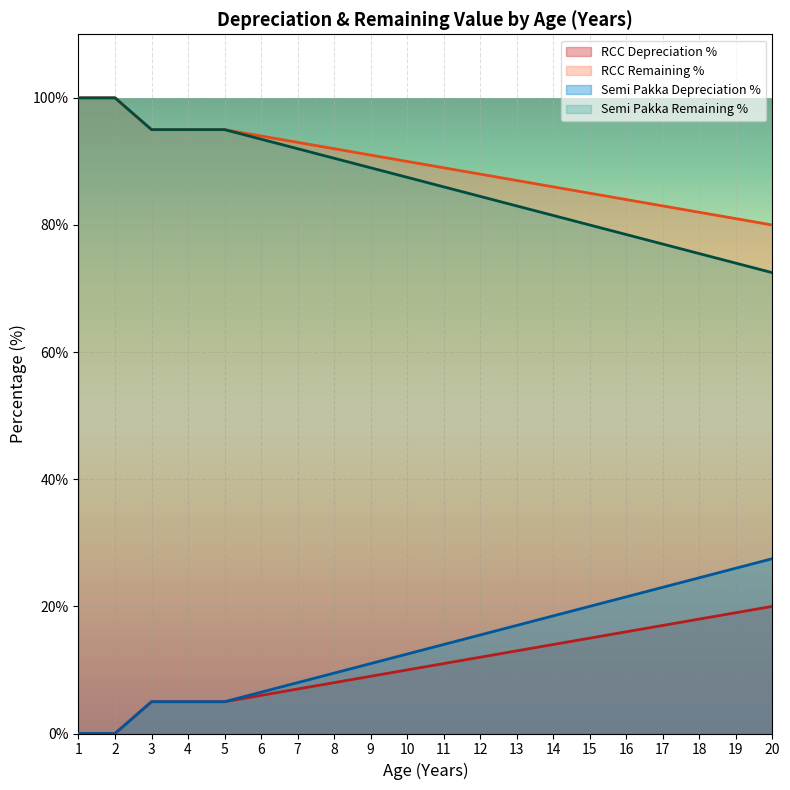

How many lines are shown in the chart?

4